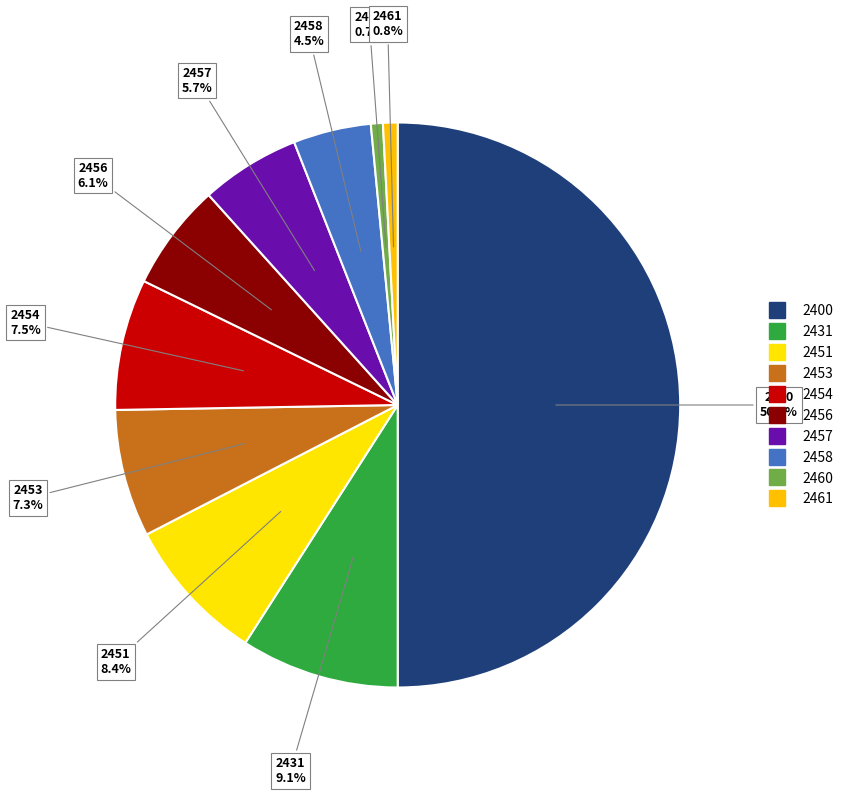

Rank the categories by value from lowest to highest.

2460, 2461, 2458, 2457, 2456, 2453, 2454, 2451, 2431, 2400